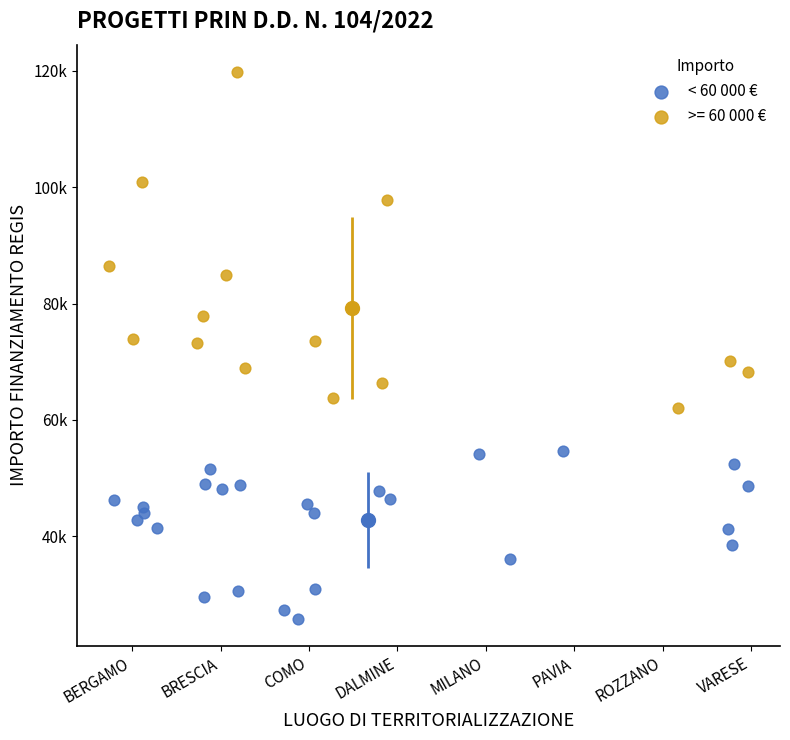

What are all the series names shown in the legend?

< 60 000 €, >= 60 000 €